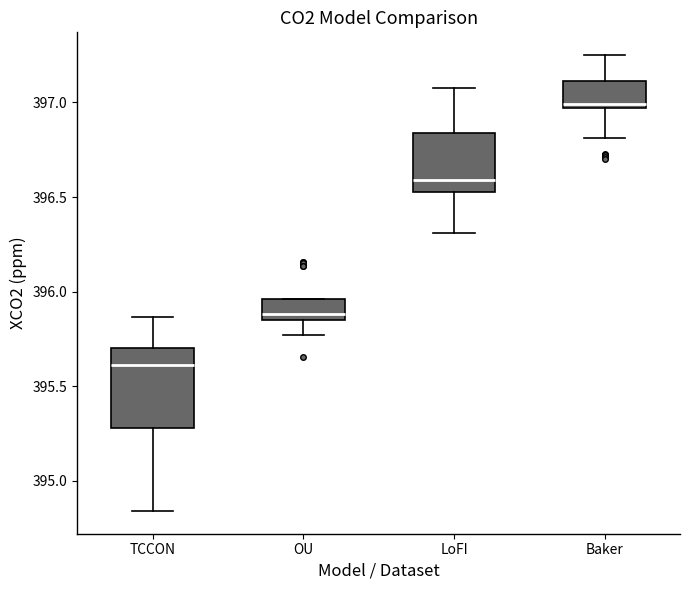

Which box has the highest median line?

Baker